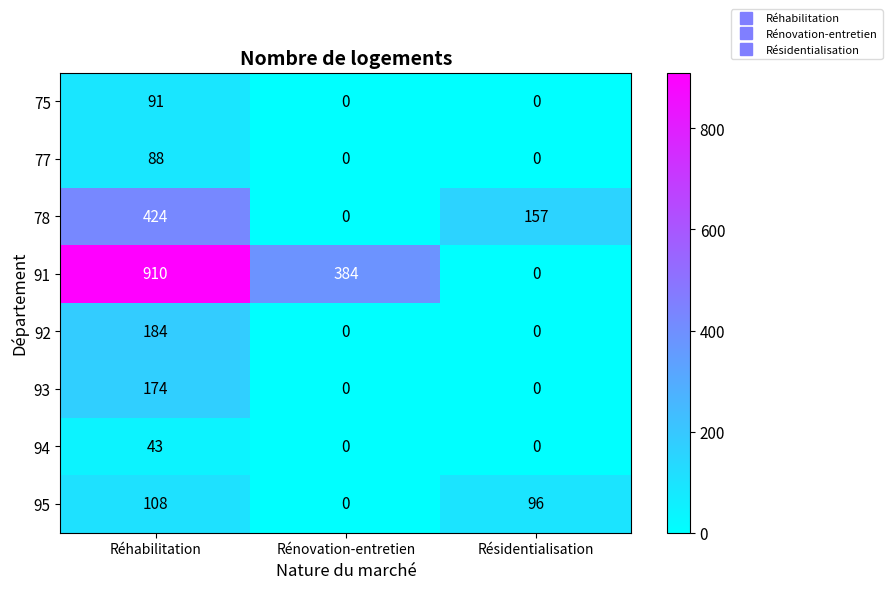

Between Rénovation-entretien and Résidentialisation, which series saw the biggest shift?

91